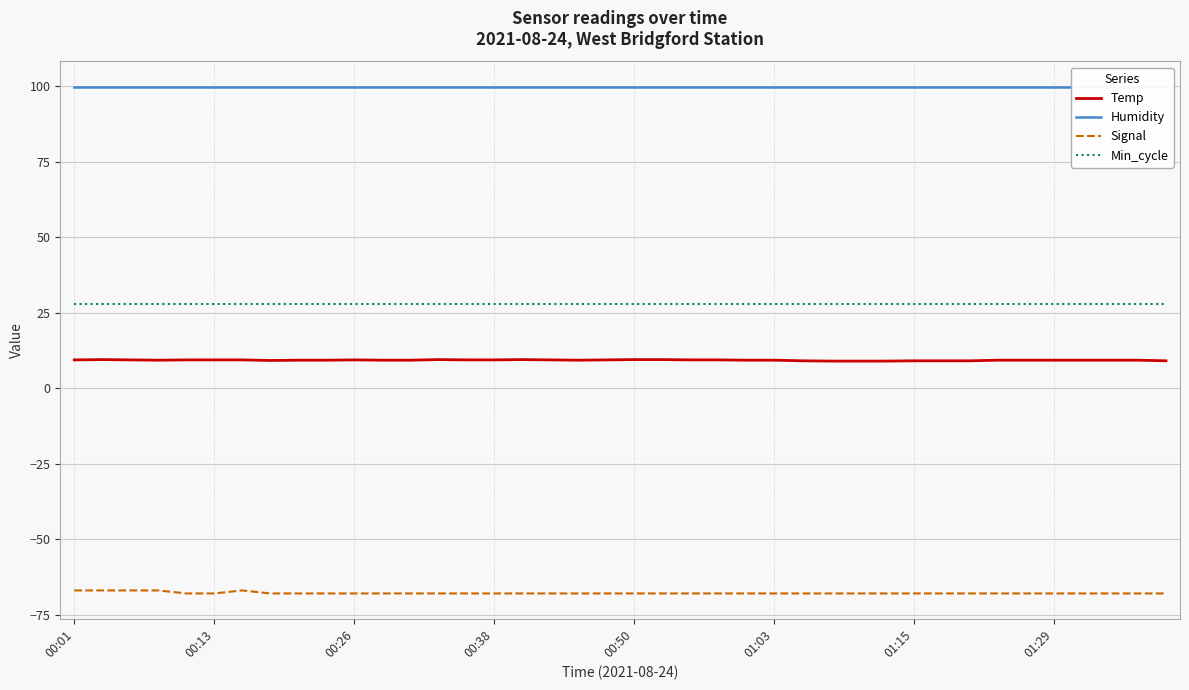

Reading left to right, extract all data points from this chart.

Temp: 9.4	9.5	9.4	9.3	9.4	9.4	9.4	9.2	9.3	9.3	9.4	9.3	9.3	9.5	9.4	9.4	9.5	9.4	9.3	9.4	9.5	9.5	9.4	9.4	9.3	9.3	9.1	9.0	9.0	9.0	9.1	9.1	9.1	9.3	9.3	9.3	9.3	9.3	9.3	9.1
Humidity: 99.9	99.9	99.9	99.9	99.9	99.9	99.9	99.9	99.9	99.9	99.9	99.9	99.9	99.9	99.9	99.9	99.9	99.9	99.9	99.9	99.9	99.9	99.9	99.9	99.9	99.9	99.9	99.9	99.9	99.9	99.9	99.9	99.9	99.9	99.9	99.9	99.9	99.9	99.9	99.9
Signal: -67.0	-67.0	-67.0	-67.0	-68.0	-68.0	-67.0	-68.0	-68.0	-68.0	-68.0	-68.0	-68.0	-68.0	-68.0	-68.0	-68.0	-68.0	-68.0	-68.0	-68.0	-68.0	-68.0	-68.0	-68.0	-68.0	-68.0	-68.0	-68.0	-68.0	-68.0	-68.0	-68.0	-68.0	-68.0	-68.0	-68.0	-68.0	-68.0	-68.0
Min_cycle: 28.0	28.0	28.0	28.0	28.0	28.0	28.0	28.0	28.0	28.0	28.0	28.0	28.0	28.0	28.0	28.0	28.0	28.0	28.0	28.0	28.0	28.0	28.0	28.0	28.0	28.0	28.0	28.0	28.0	28.0	28.0	28.0	28.0	28.0	28.0	28.0	28.0	28.0	28.0	28.0